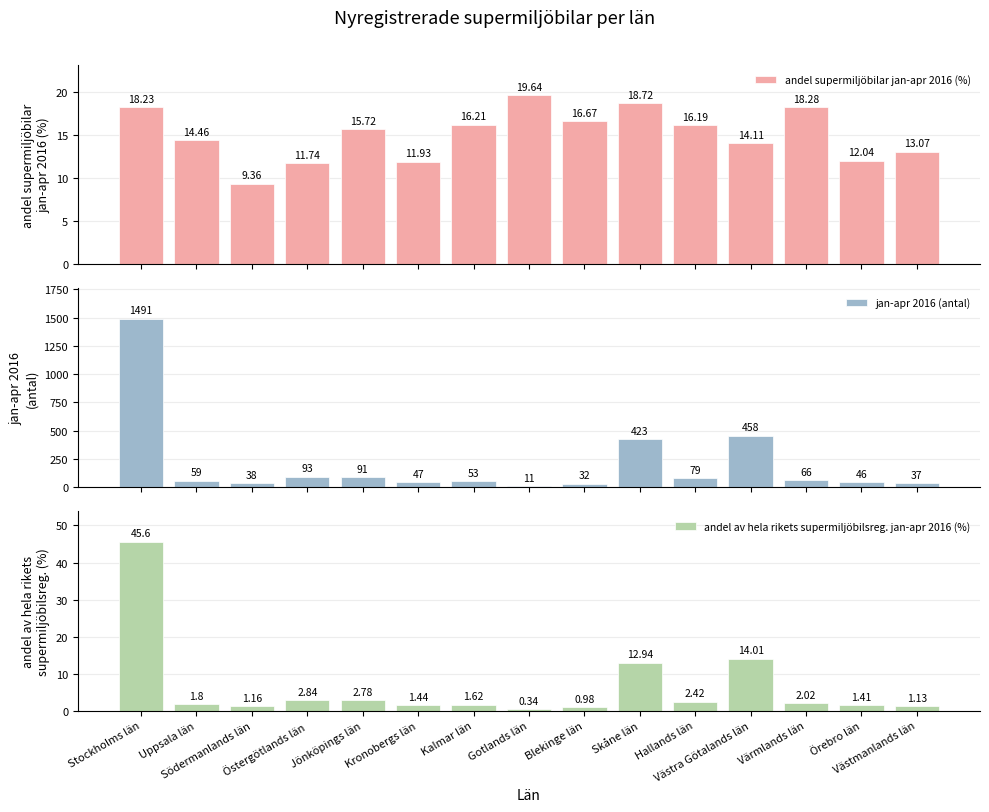

True or false: andel supermiljöbilar jan-apr 2016 (%) has a value of 14.5 at Uppsala län.

True